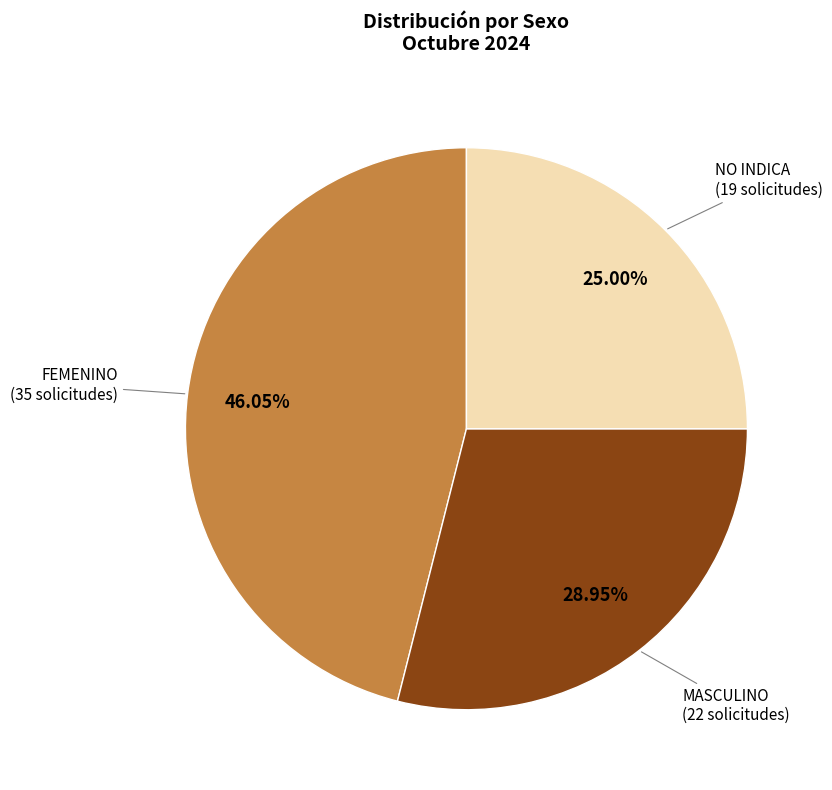

To the nearest percent, what is the difference between the MASCULINO and NO INDICA slice percentages?

4%